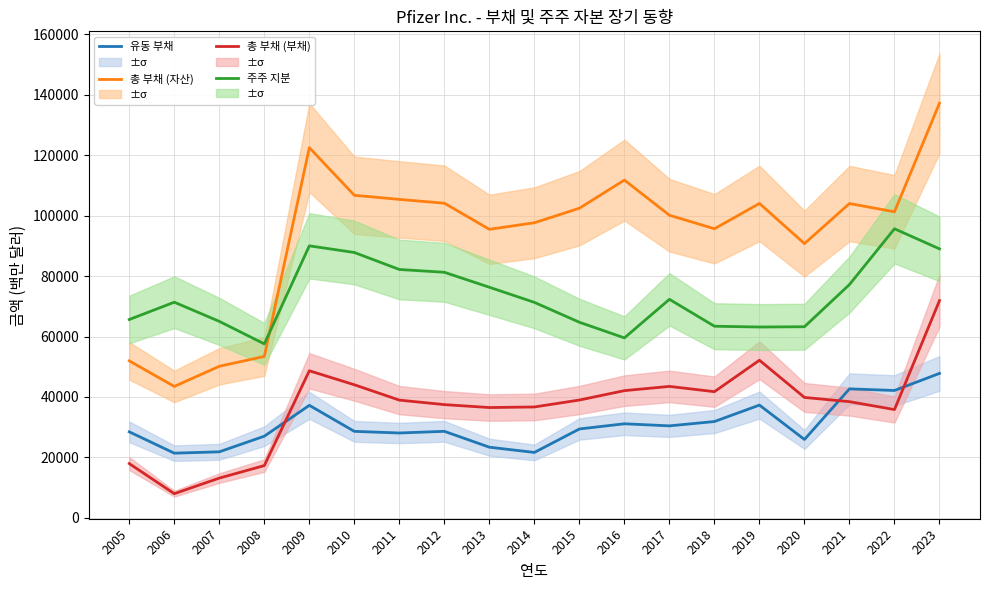

The value of 총 부채 (부채) at 2021 is 38436. True or false?

True